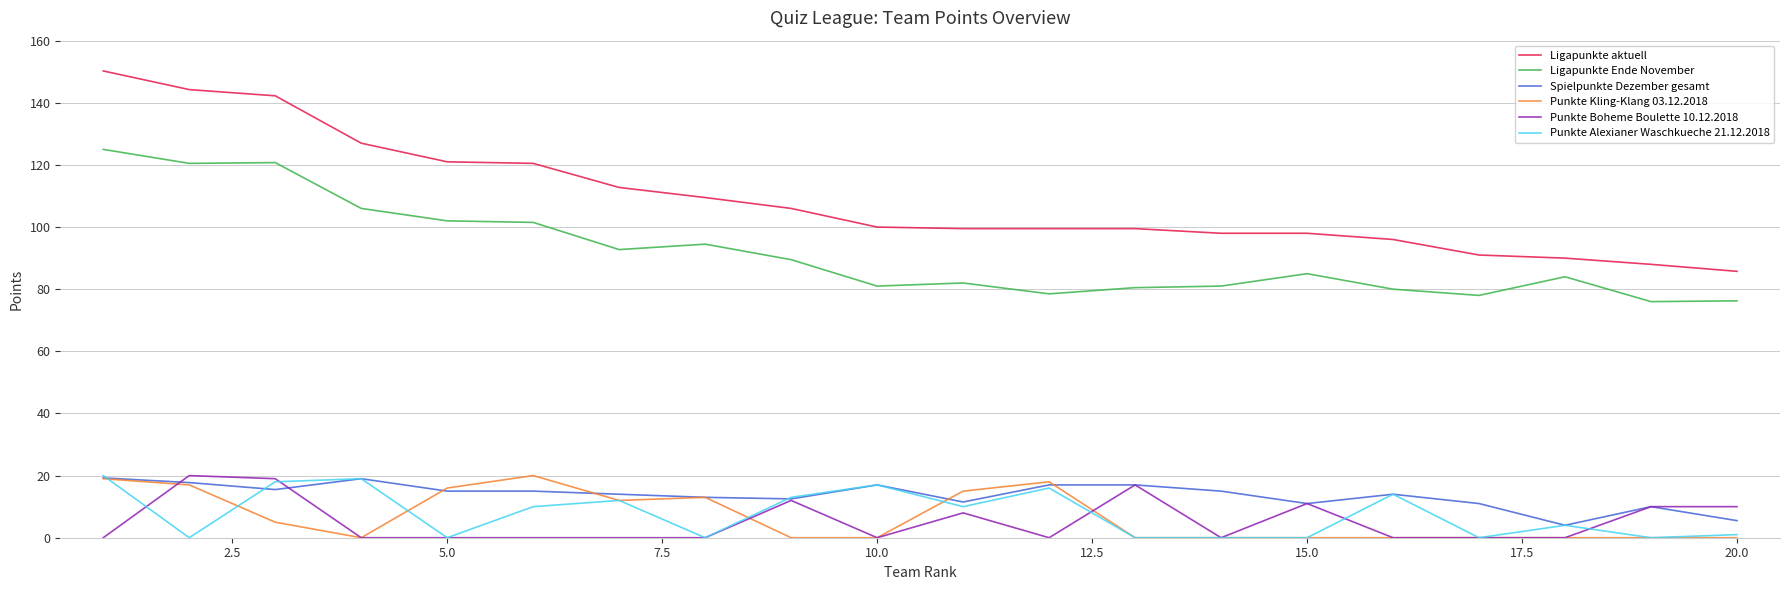

True or false: Ligapunkte aktuell and Punkte Boheme Boulette 10.12.2018 intersect in this chart.

False